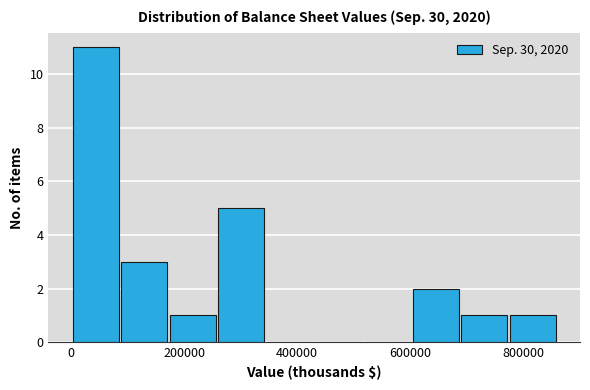

Reading left to right, list every bar in this chart as the range it spans on the x-axis followed by its height. Neither the bar edges nor the heights are printed on the chart, so give them approximately, as read against the axes.

0 to 80000: 11
80000 to 180000: 3
180000 to 260000: 1
260000 to 340000: 5
340000 to 440000: 0
440000 to 520000: 0
520000 to 600000: 0
600000 to 680000: 2
680000 to 780000: 1
780000 to 860000: 1